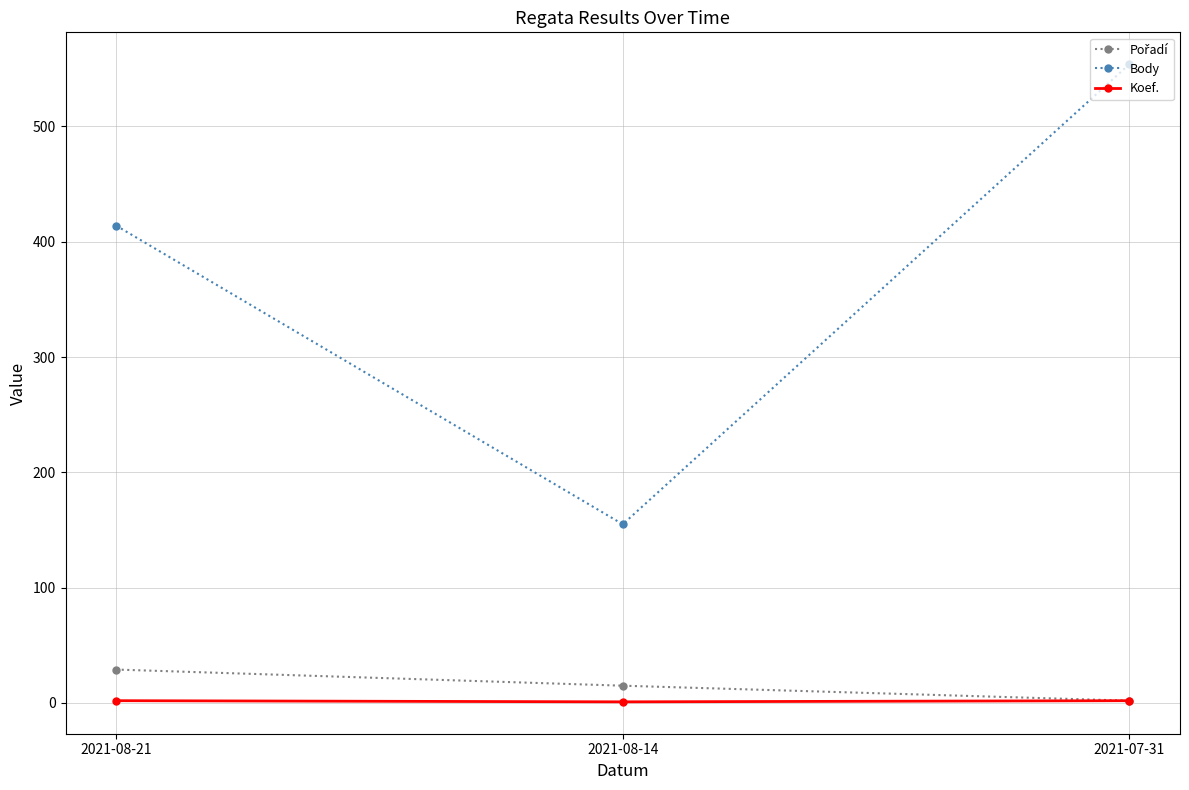

True or false: Body has a value of 223 at 2021-08-14.

False